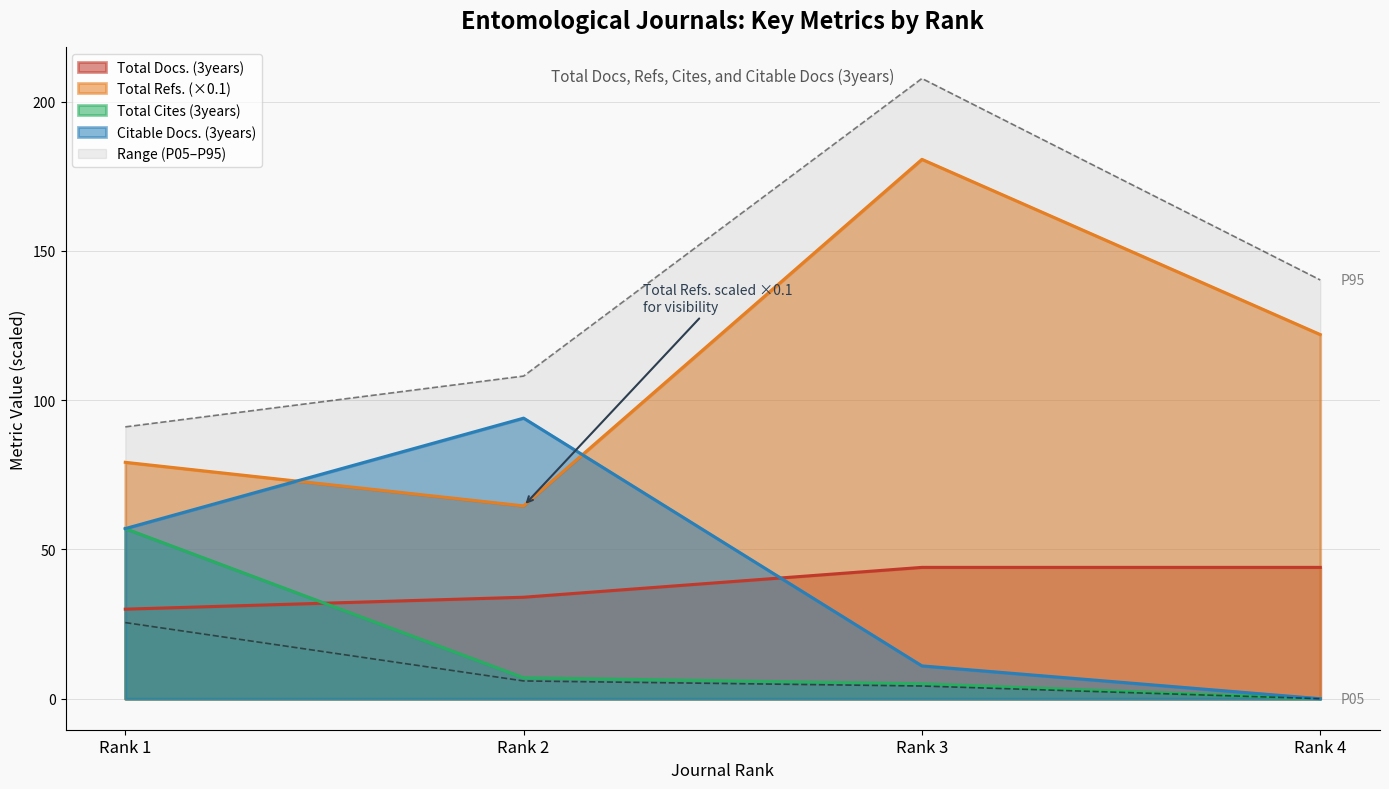

What is the highest value of the Total Docs. (3years) series?

44.0